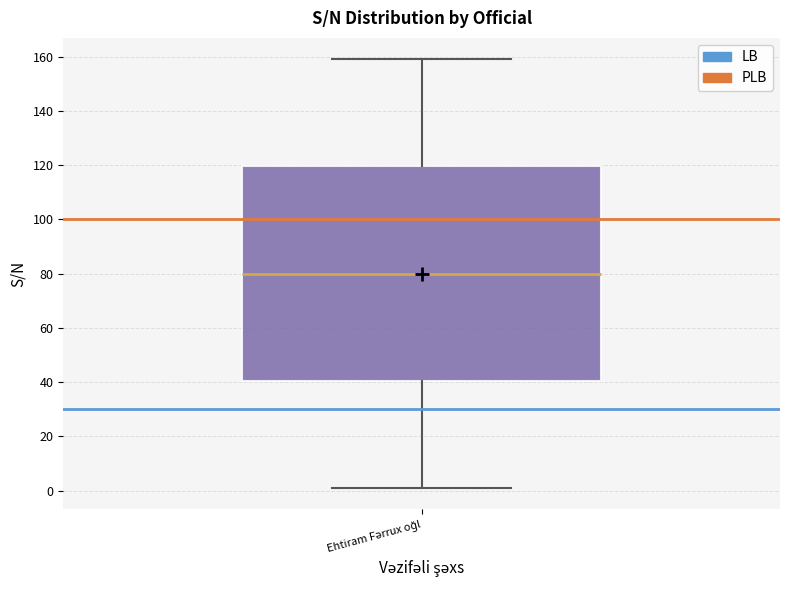

Transcribe this box plot: give where the median line is, the range the box spans, and where the two whiskers end, as read against the y-axis. The values are not printed on the chart, so give them approximately, as read against the axis.

median 80, box 40 to 120, whiskers 2 to 160